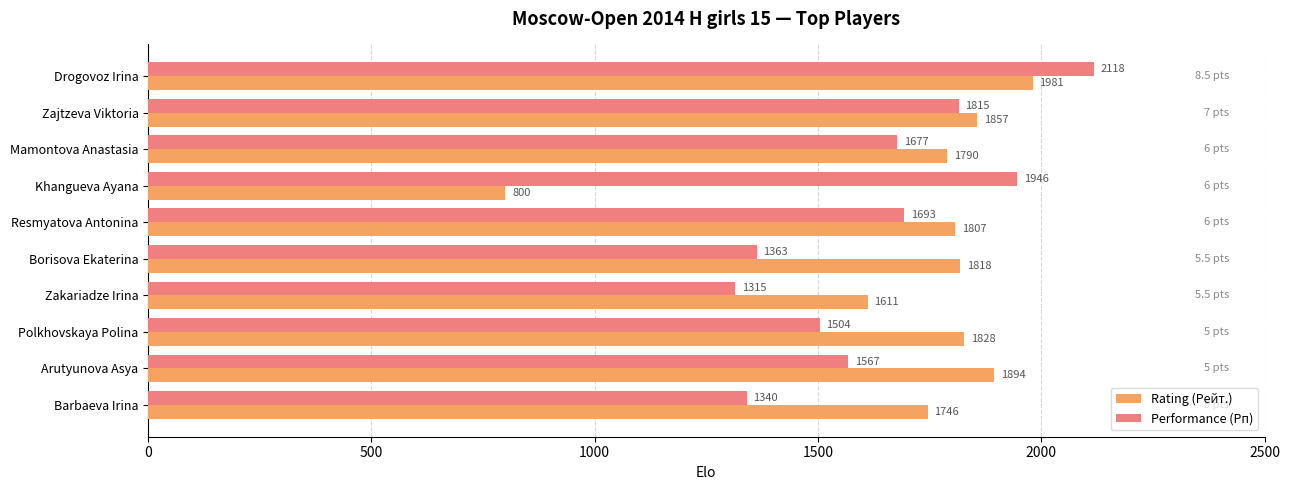

What is the approximate value of Rating (Рейт.) at Borisova Ekaterina, to the nearest 100?

1800